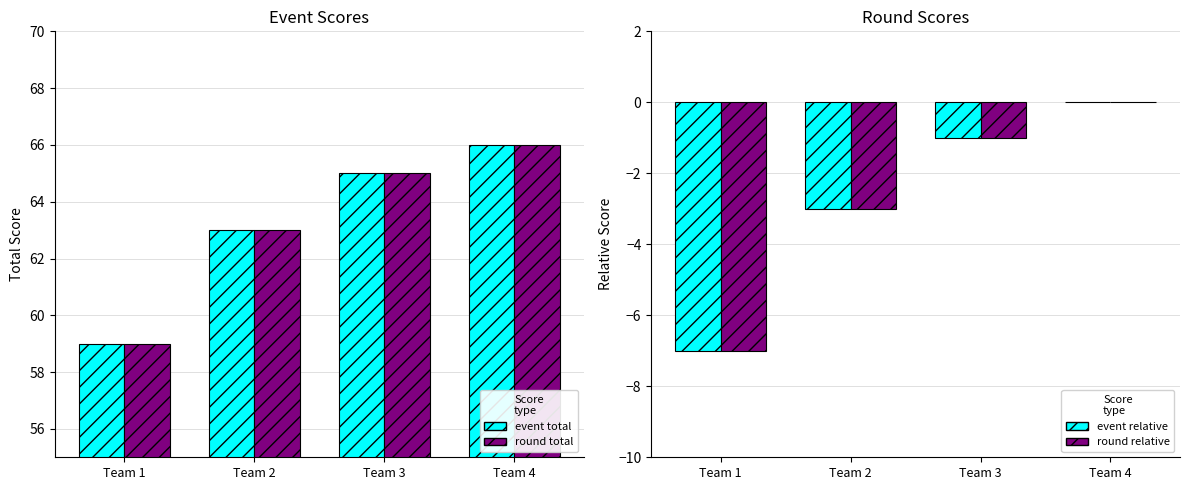

Does the chart contain any negative values?

Yes